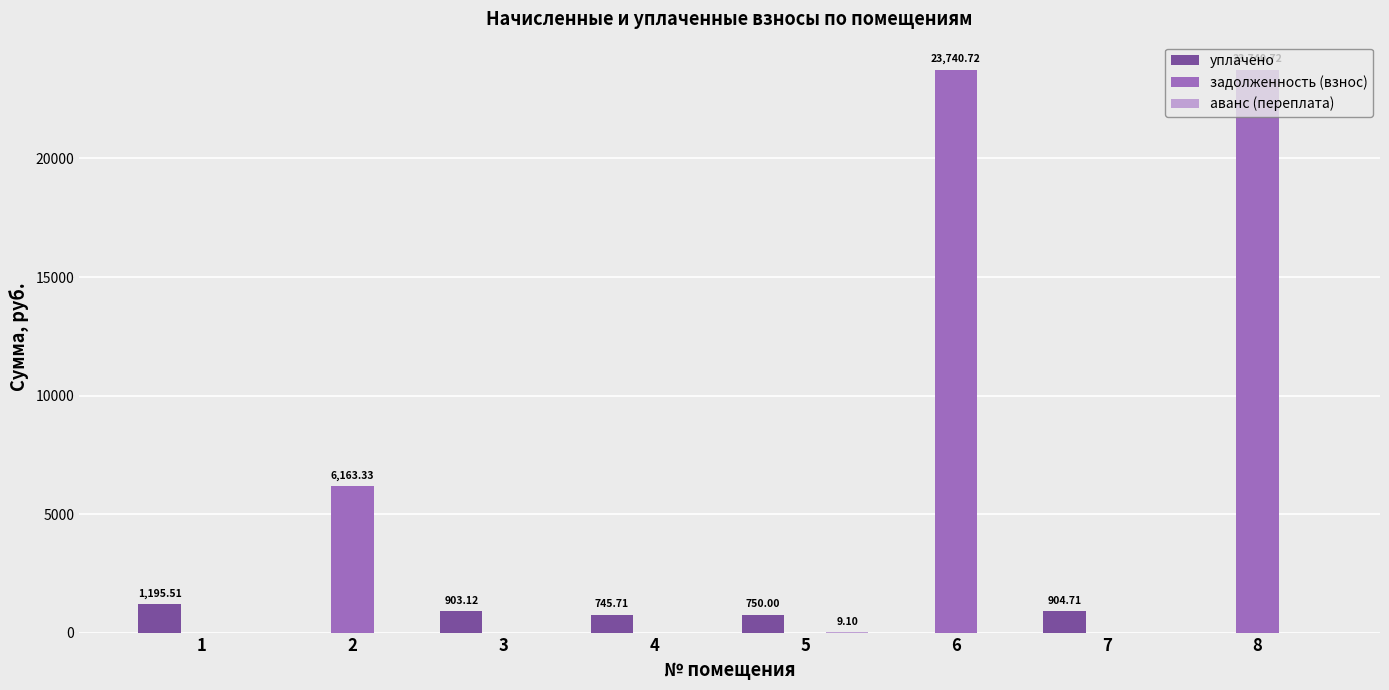

Is the value of уплачено at 3 greater than the value of задолженность (взнос) at 7?

Yes